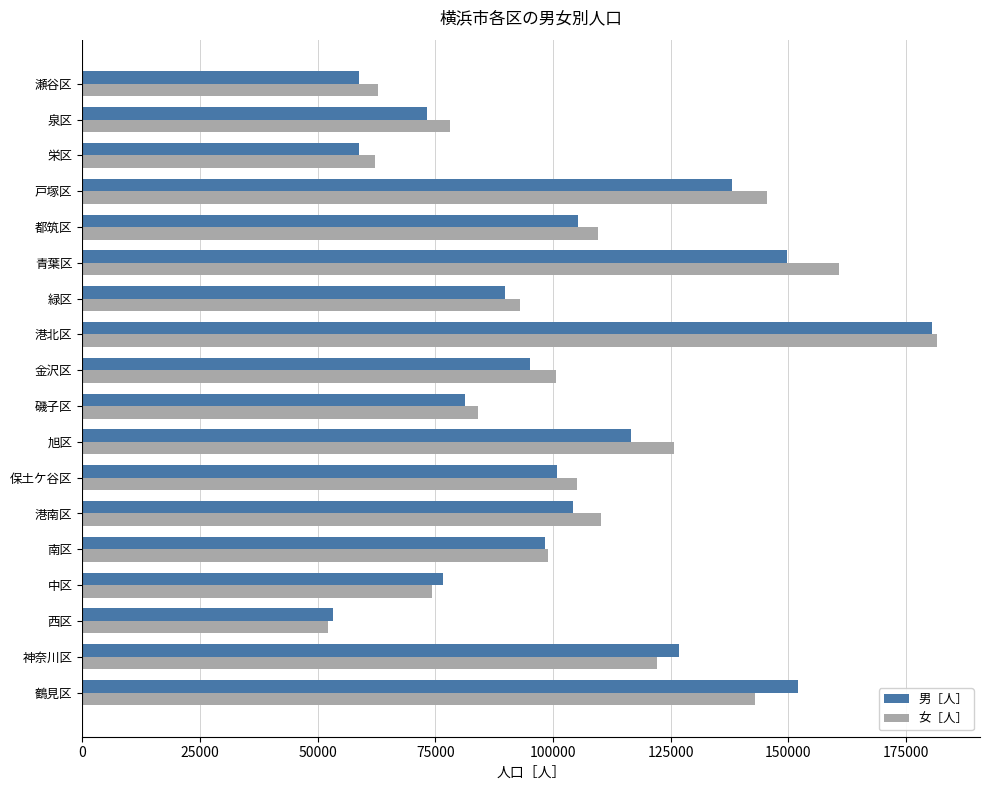

At which category is the sum across all series the highest?

港北区